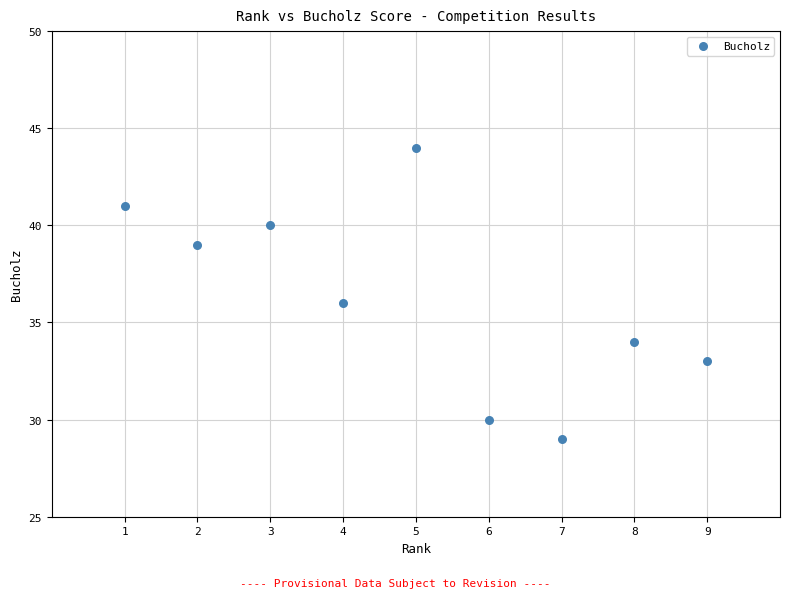

What is the average Y value?

36